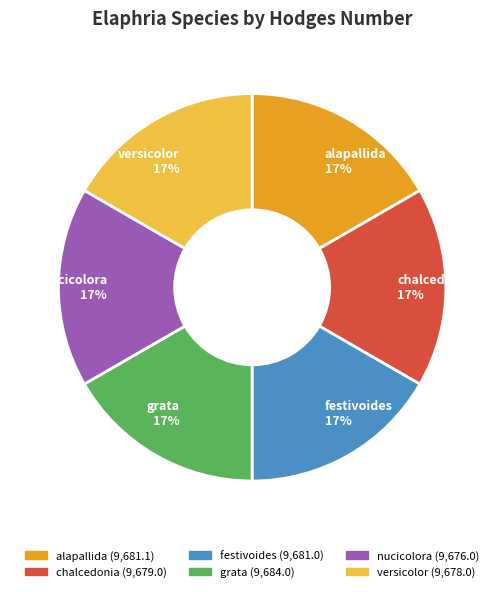

What is the ratio of the value at nucicolora to the value at festivoides?

1.0